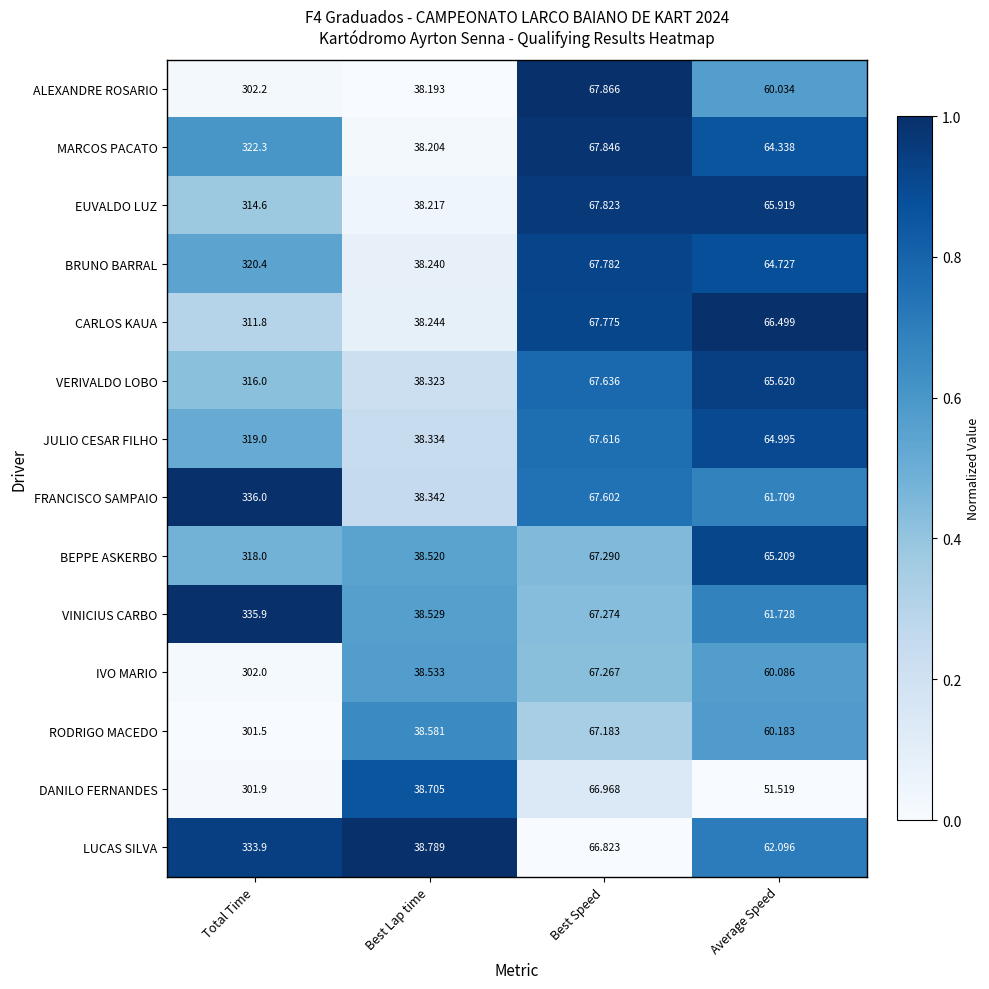

What is the total value across all series at Best Speed?

944.8